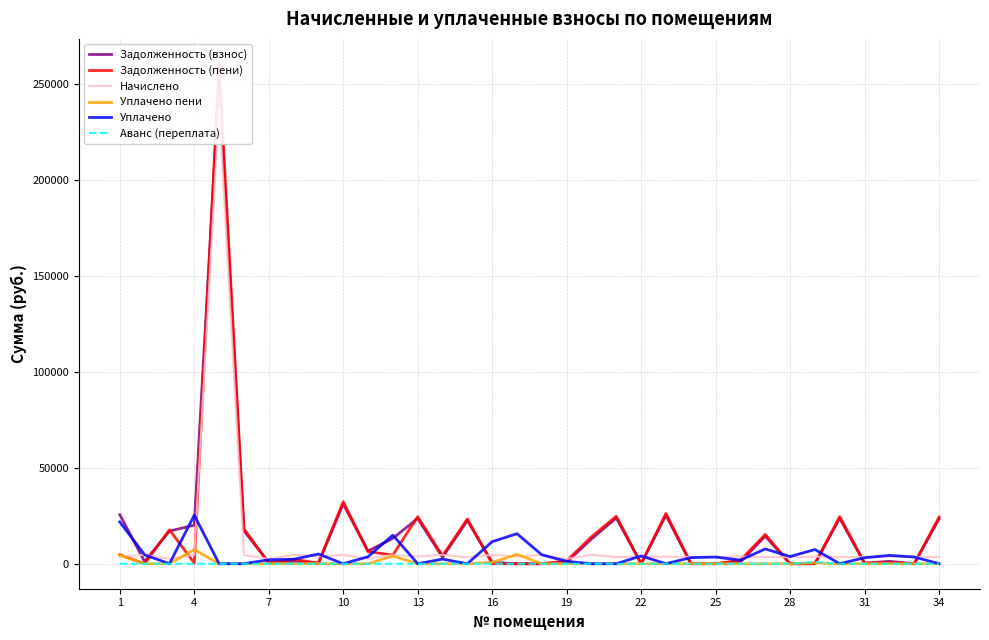

In Начислено, how many points are higher than both neighbors (excluding endpoints)?

13